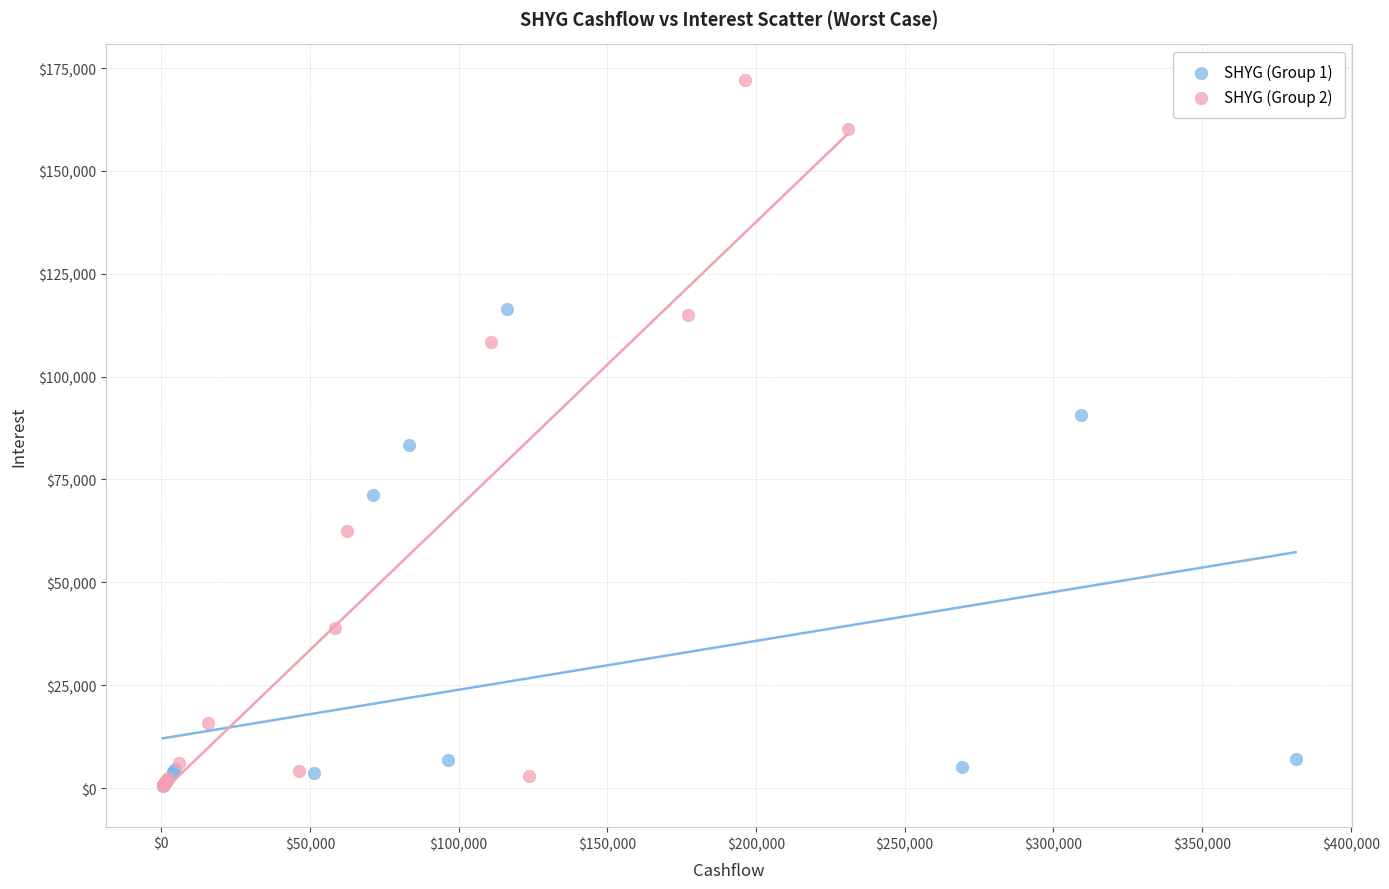

Which series has the widest spread of Y values?

SHYG (Group 2)